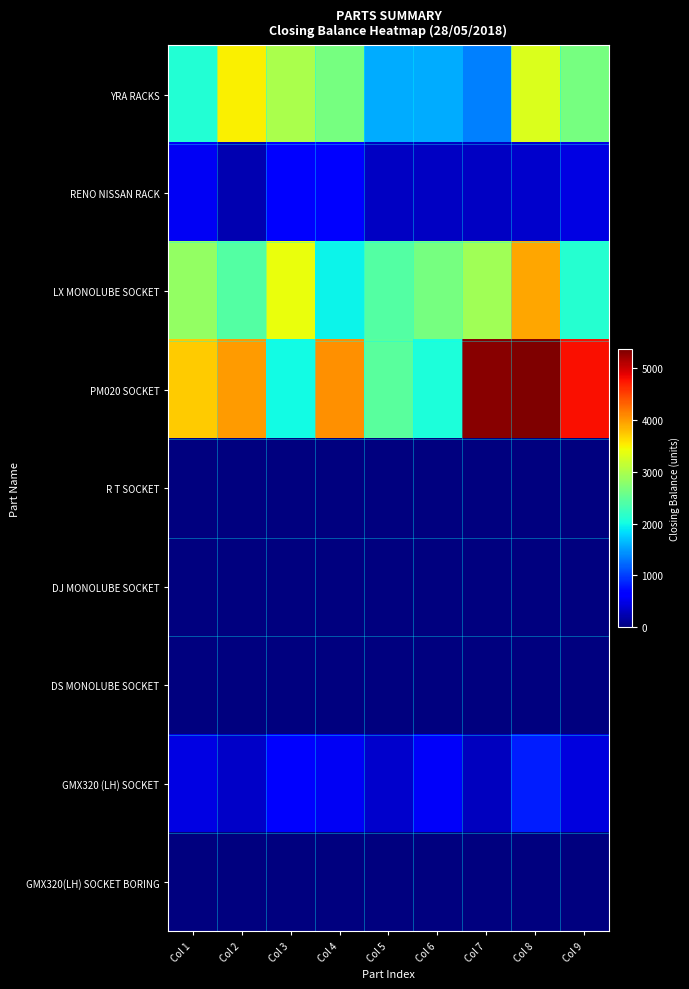

Reading left to right, list all the values displayed in this chart.

YRA RACKS: Col 1=2110.3	Col 2=3500.6	Col 3=2972.8	Col 4=2651.1	Col 5=1583.0	Col 6=1582.9	Col 7=1346.7	Col 8=3296.6	Col 9=2657.0
RENO NISSAN RACK: Col 1=564.2	Col 2=243.1	Col 3=686.4	Col 4=622.3	Col 5=332.7	Col 6=318.4	Col 7=319.1	Col 8=375.6	Col 9=478.6
LX MONOLUBE SOCKET: Col 1=2842.4	Col 2=2413.2	Col 3=3391.2	Col 4=1950.5	Col 5=2416.0	Col 6=2642.4	Col 7=2916.0	Col 8=3919.8	Col 9=2134.0
PM020 SOCKET: Col 1=3707.0	Col 2=3992.8	Col 3=1997.3	Col 4=4048.1	Col 5=2450.8	Col 6=2065.3	Col 7=5295.7	Col 8=5356.9	Col 9=4782.2
R T SOCKET: Col 1=0.0	Col 2=0.0	Col 3=0.0	Col 4=0.0	Col 5=0.0	Col 6=0.0	Col 7=0.0	Col 8=0.0	Col 9=0.0
DJ MONOLUBE SOCKET: Col 1=0.0	Col 2=0.0	Col 3=0.0	Col 4=0.0	Col 5=0.0	Col 6=0.0	Col 7=0.0	Col 8=0.0	Col 9=0.0
DS MONOLUBE SOCKET: Col 1=0.0	Col 2=0.0	Col 3=0.0	Col 4=0.0	Col 5=0.0	Col 6=0.0	Col 7=0.0	Col 8=0.0	Col 9=0.0
GMX320 (LH) SOCKET: Col 1=469.1	Col 2=348.4	Col 3=690.4	Col 4=548.1	Col 5=362.6	Col 6=580.2	Col 7=311.5	Col 8=821.6	Col 9=442.4
GMX320(LH) SOCKET BORING: Col 1=0.0	Col 2=0.0	Col 3=0.0	Col 4=0.0	Col 5=0.0	Col 6=0.0	Col 7=0.0	Col 8=0.0	Col 9=0.0